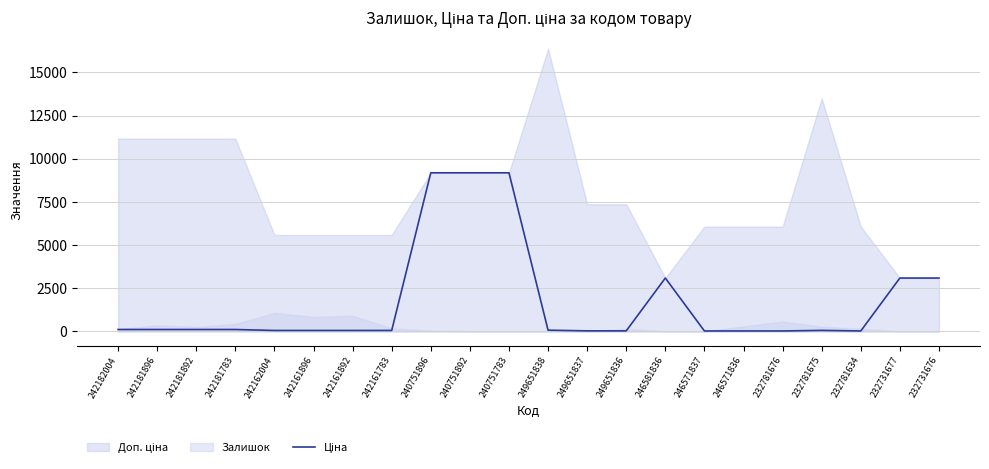

List the labels in order of value, largest first.

240751896, 240751892, 240751783, 246581836, 232731677, 232731676, 242182004, 242181896, 242181892, 242181783, 249651838, 232781675, 242162004, 242161896, 242161892, 242161783, 249651837, 249651836, 246571837, 246571836, 232781676, 232781634